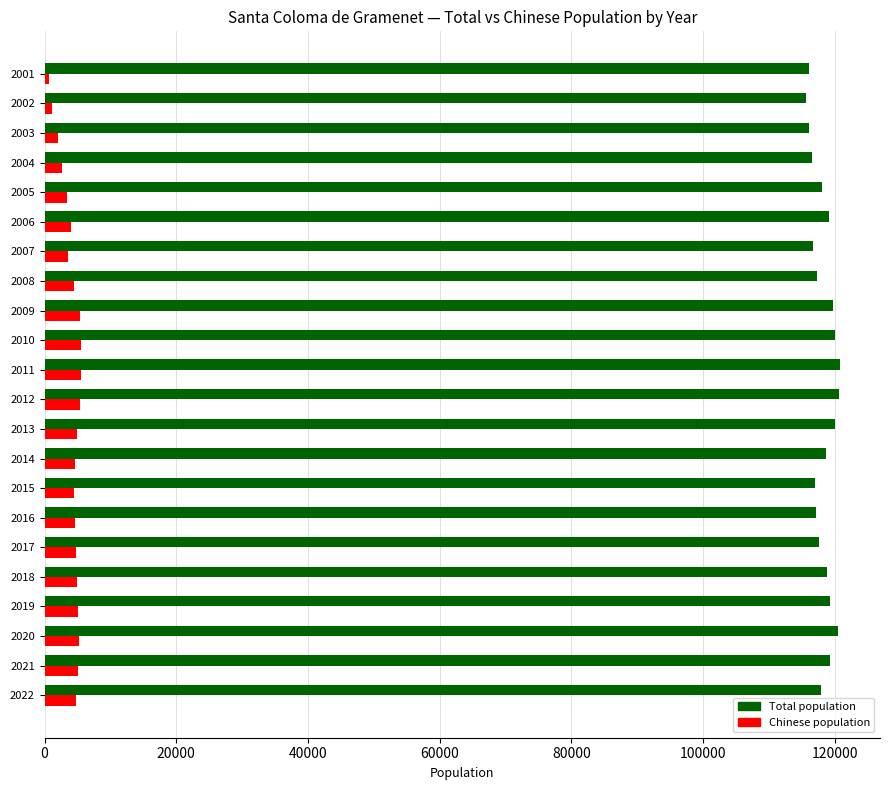

What is the difference between the maximum and second lowest values in the Total population series?

4812